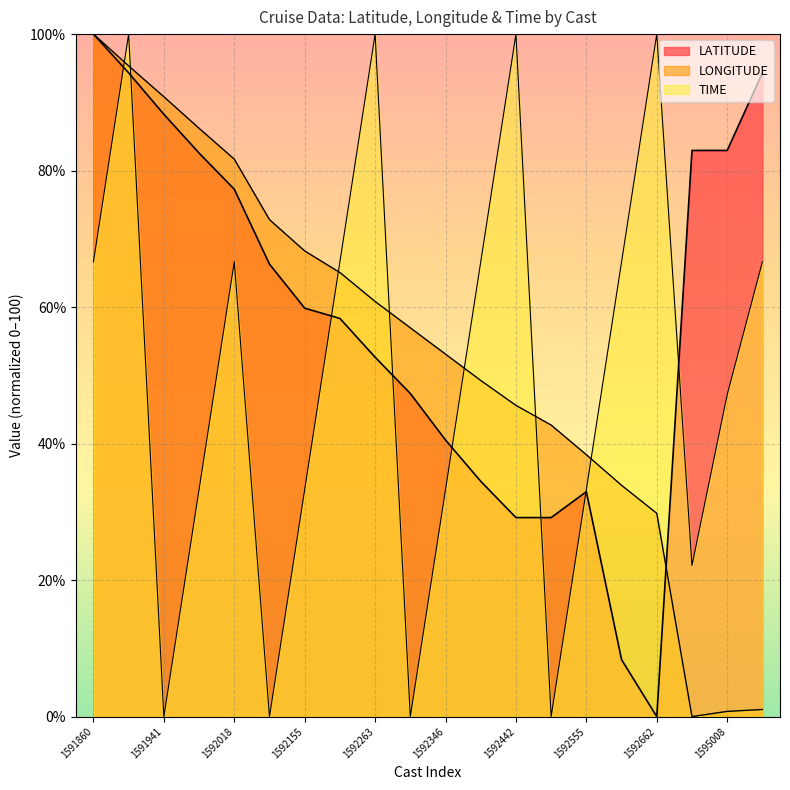

Read the LATITUDE value at 1595008.

83.0